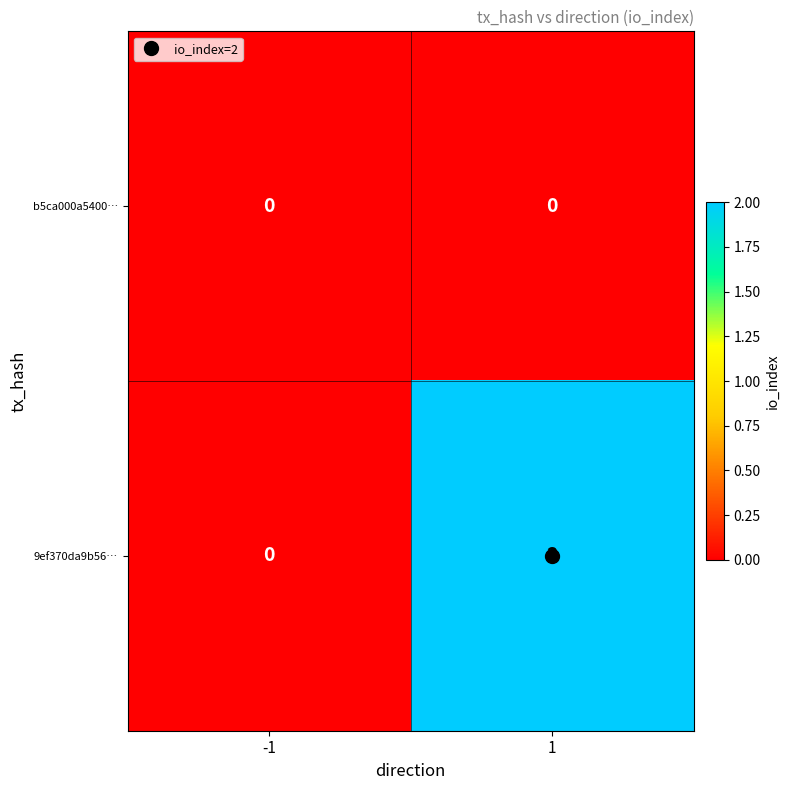

Which category has the highest value across all series?

1